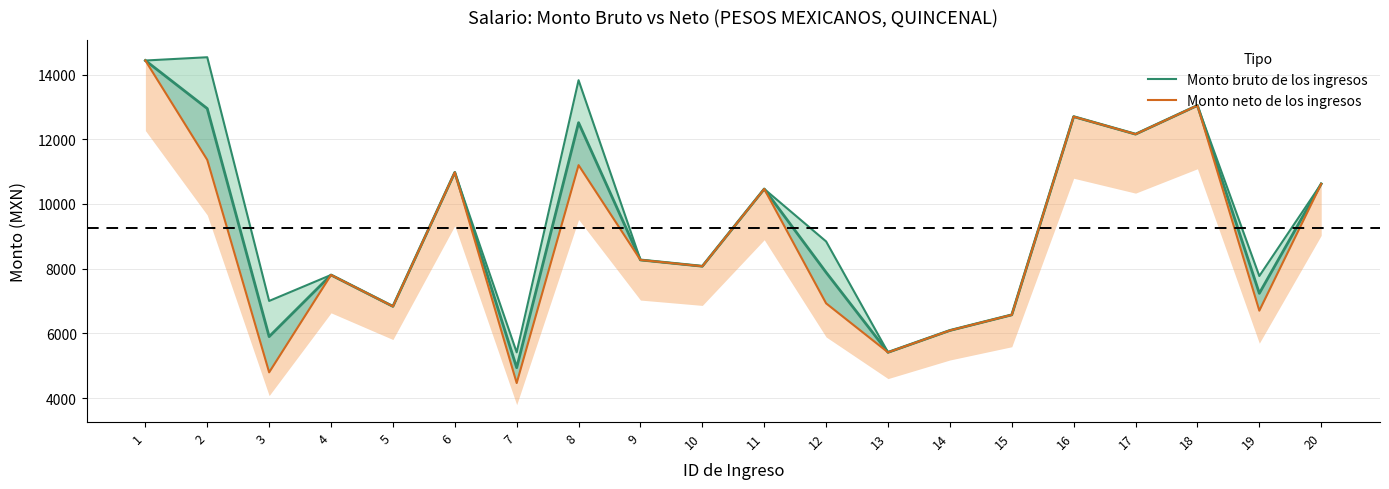

True or false: Monto neto de los ingresos and Monto bruto de los ingresos cross at least once.

False